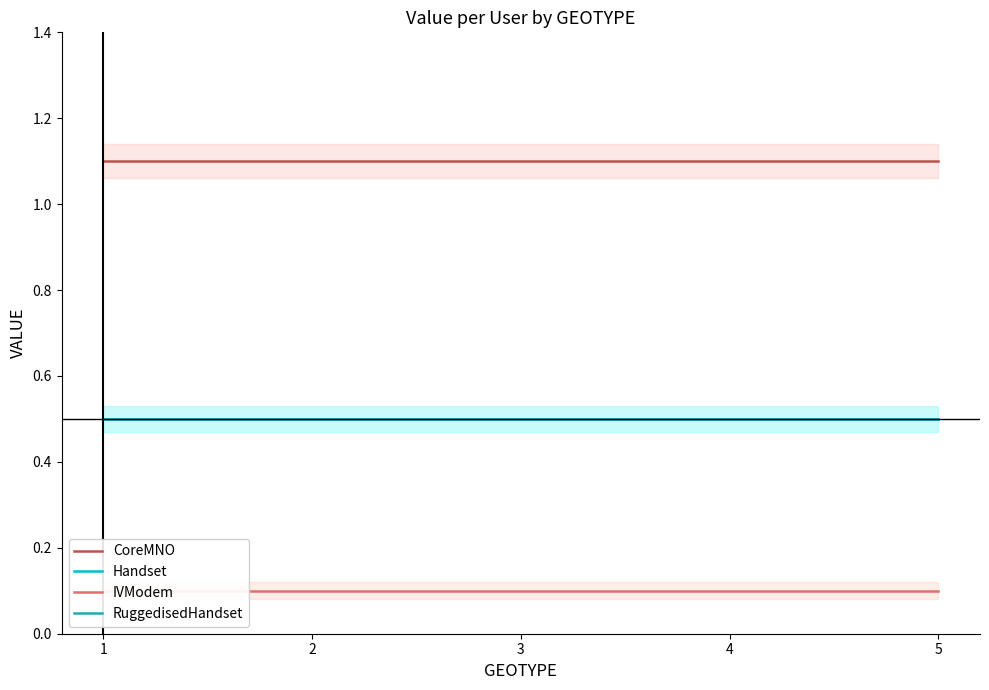

Where is IVModem nearest to the value 0?

1